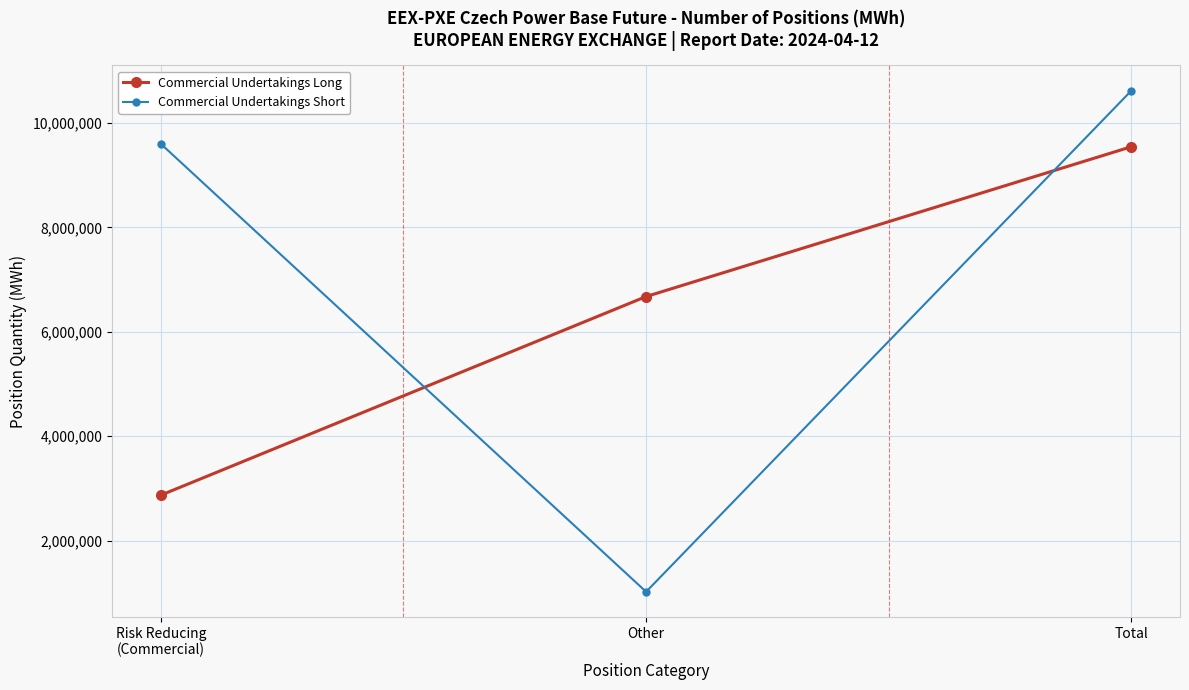

What is the sum of all Commercial Undertakings Long values?

19089404